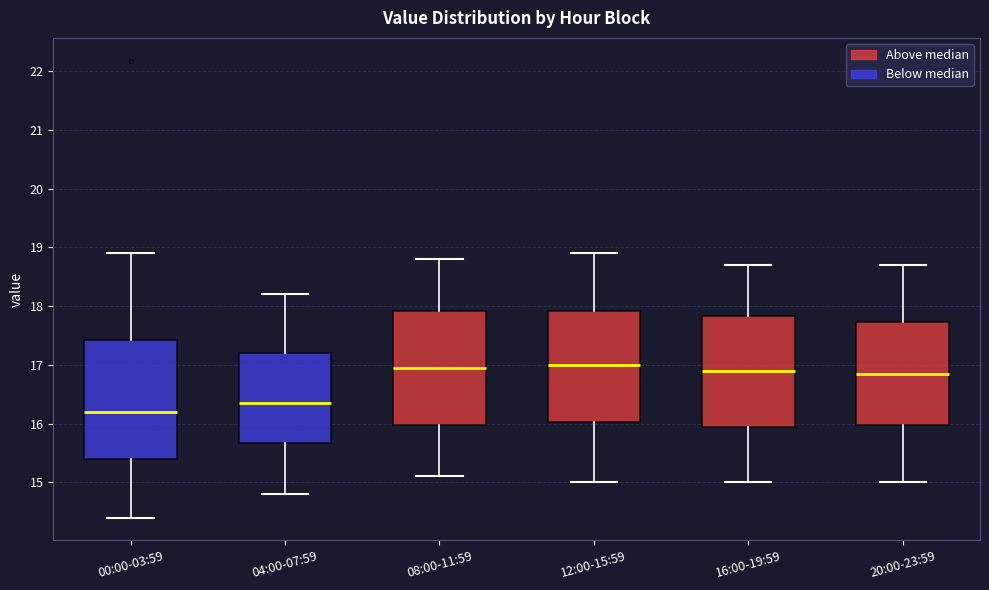

Reading left to right, read every box against the y-axis: the position of its median line, the range the box covers, and the ends of its whiskers. The values are not printed on the chart, so give them approximately, as read against the axis.

00:00-03:59: median 16.2, box 15.4 to 17.4, whiskers 14.4 to 18.9
04:00-07:59: median 16.4, box 15.7 to 17.2, whiskers 14.8 to 18.2
08:00-11:59: median 17.0, box 16.0 to 17.9, whiskers 15.1 to 18.8
12:00-15:59: median 17.0, box 16.0 to 17.9, whiskers 15.0 to 18.9
16:00-19:59: median 16.9, box 16.0 to 17.8, whiskers 15.0 to 18.7
20:00-23:59: median 16.9, box 16.0 to 17.7, whiskers 15.0 to 18.7